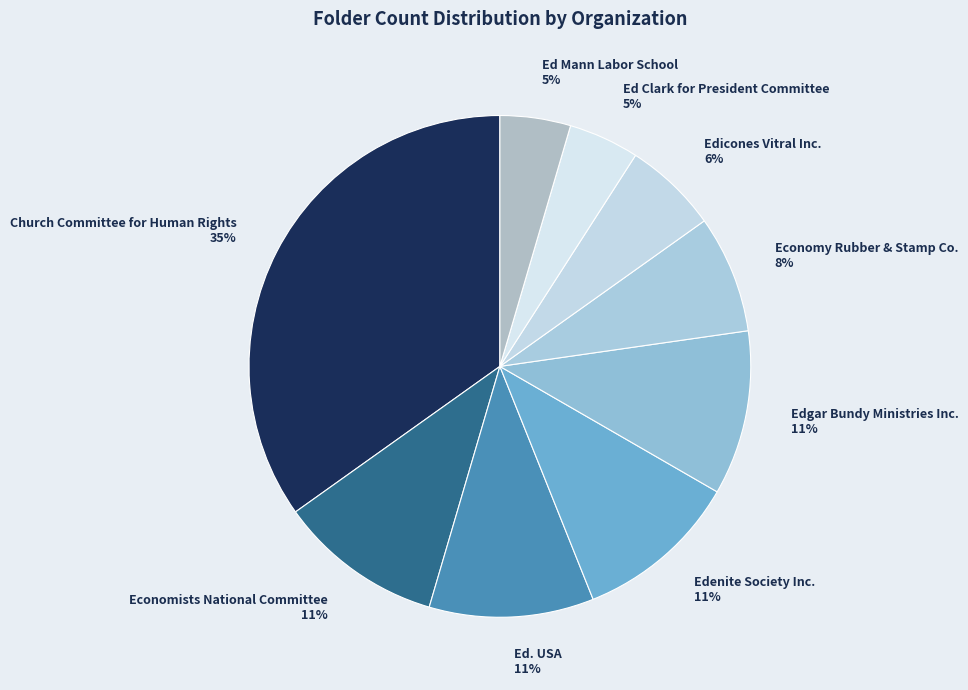

What percentage is the Ed Clark for President Committee slice, to the nearest percent?

5%